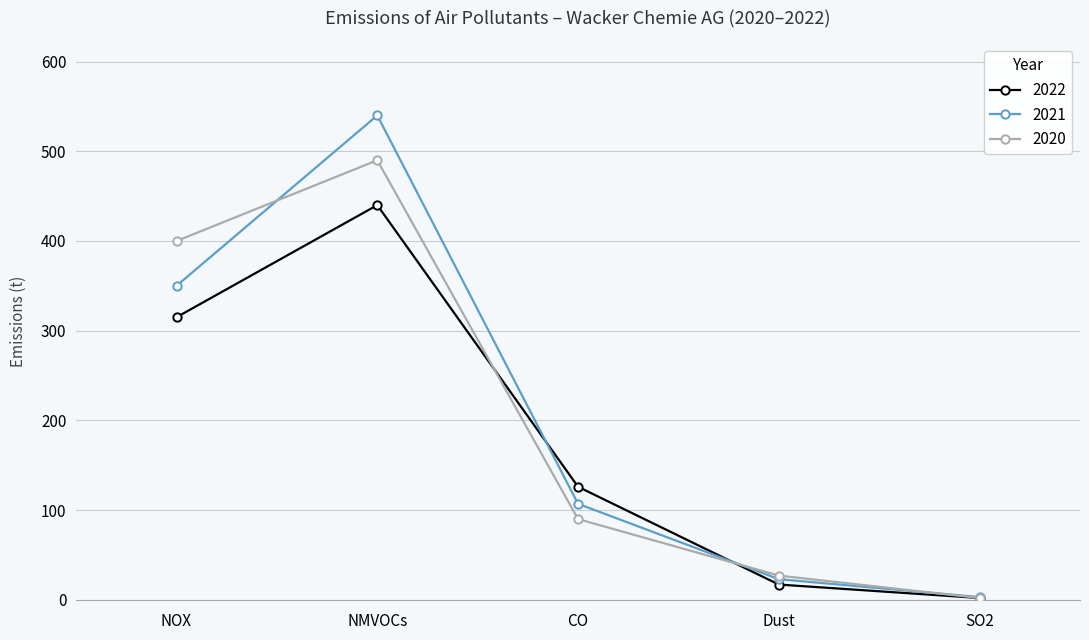

Which series has the widest spread of values?

2021